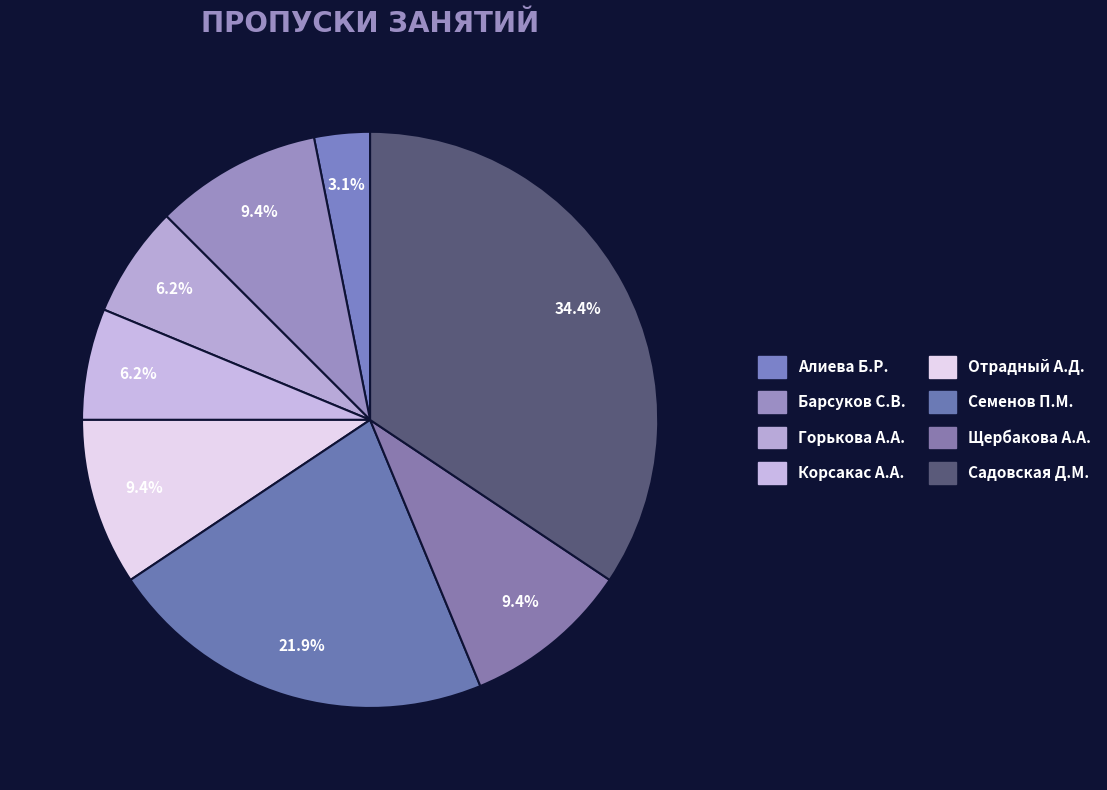

What is the change in value from Семенов П.М. to Садовская Д.М.?

+4